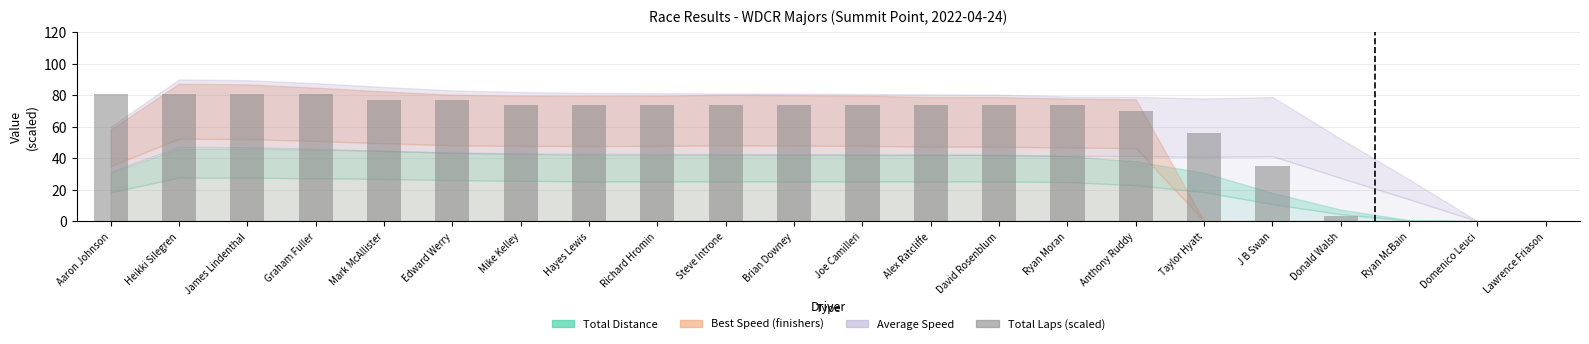

Are the bars horizontal?

No